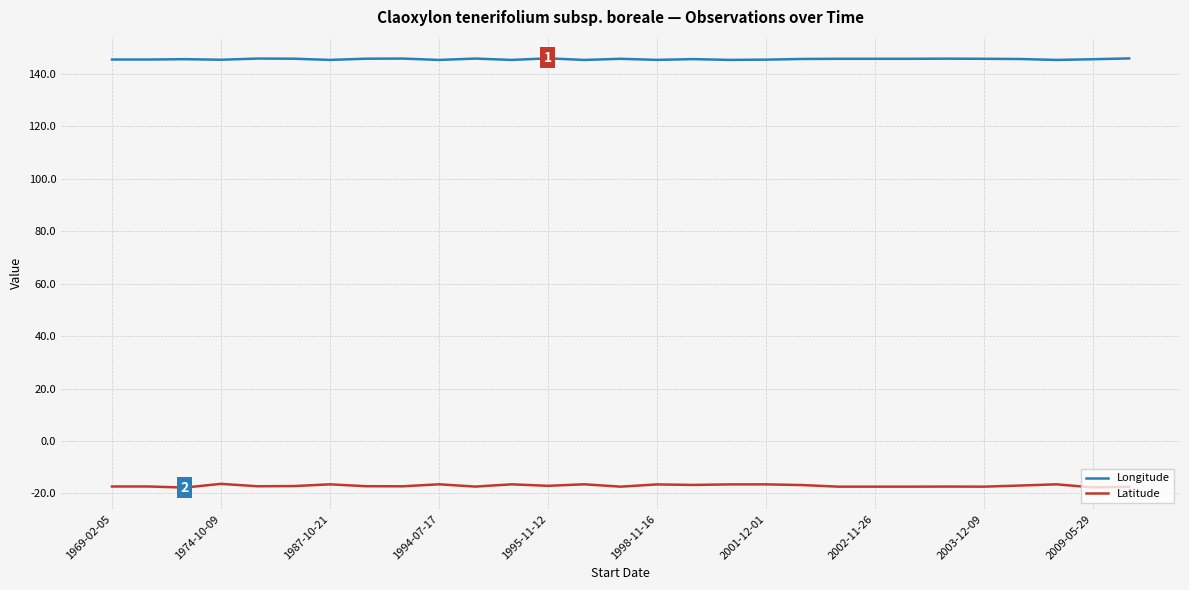

True or false: Longitude and Latitude cross at least once.

False